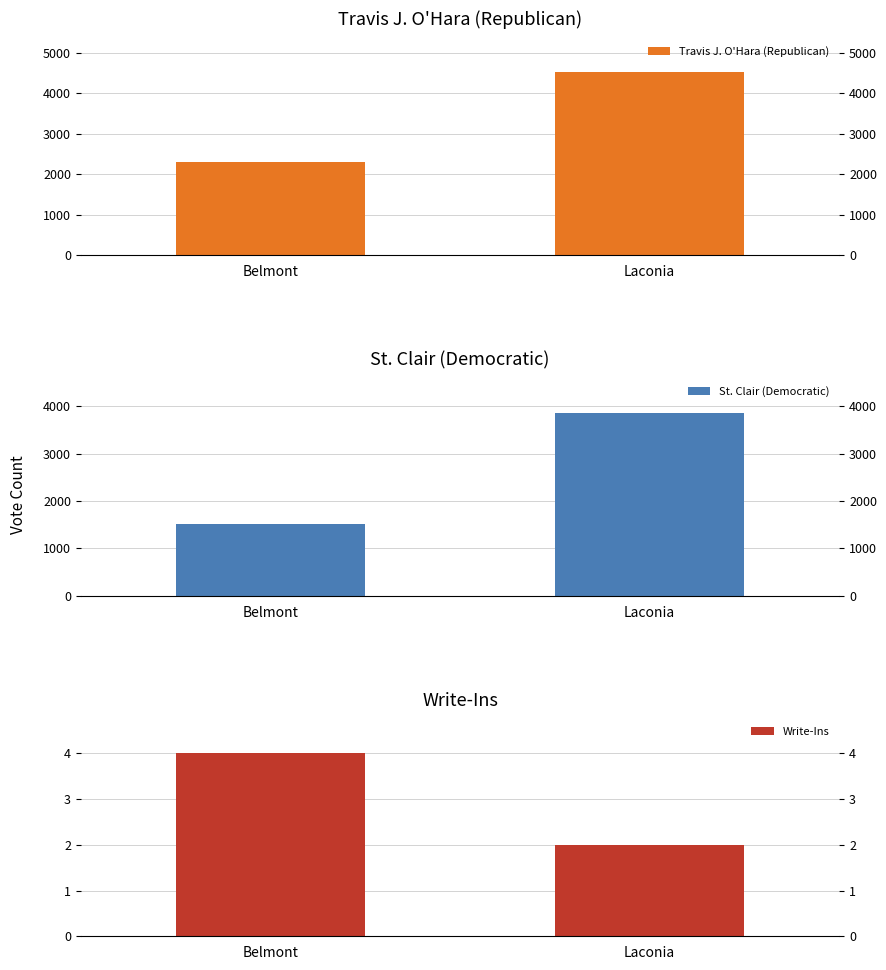

At which label does Travis J. O'Hara (Republican) reach its peak?

Laconia